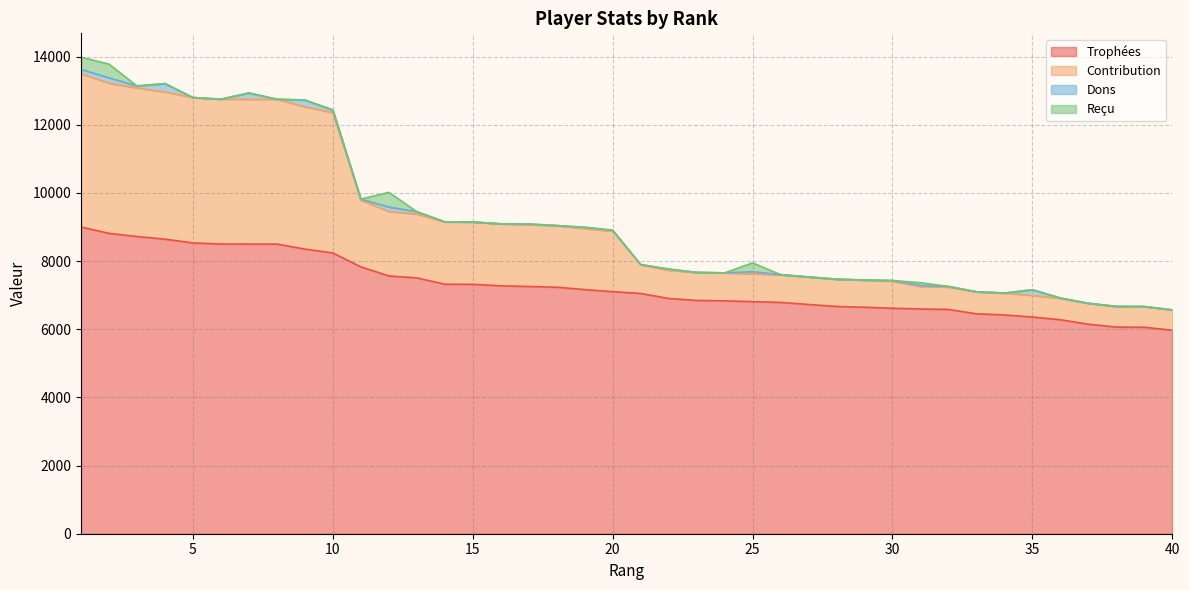

The Contribution series shows 12966 at 4. True or false?

True